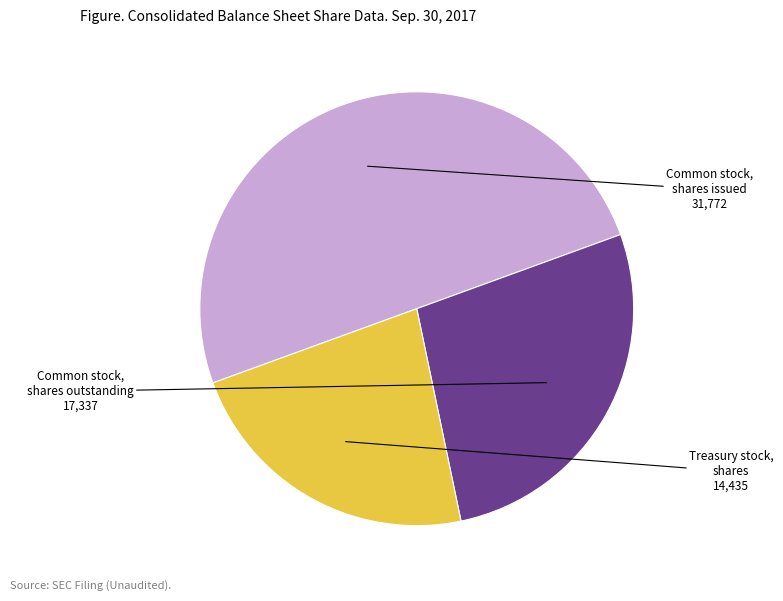

How many segments does this pie chart have?

3